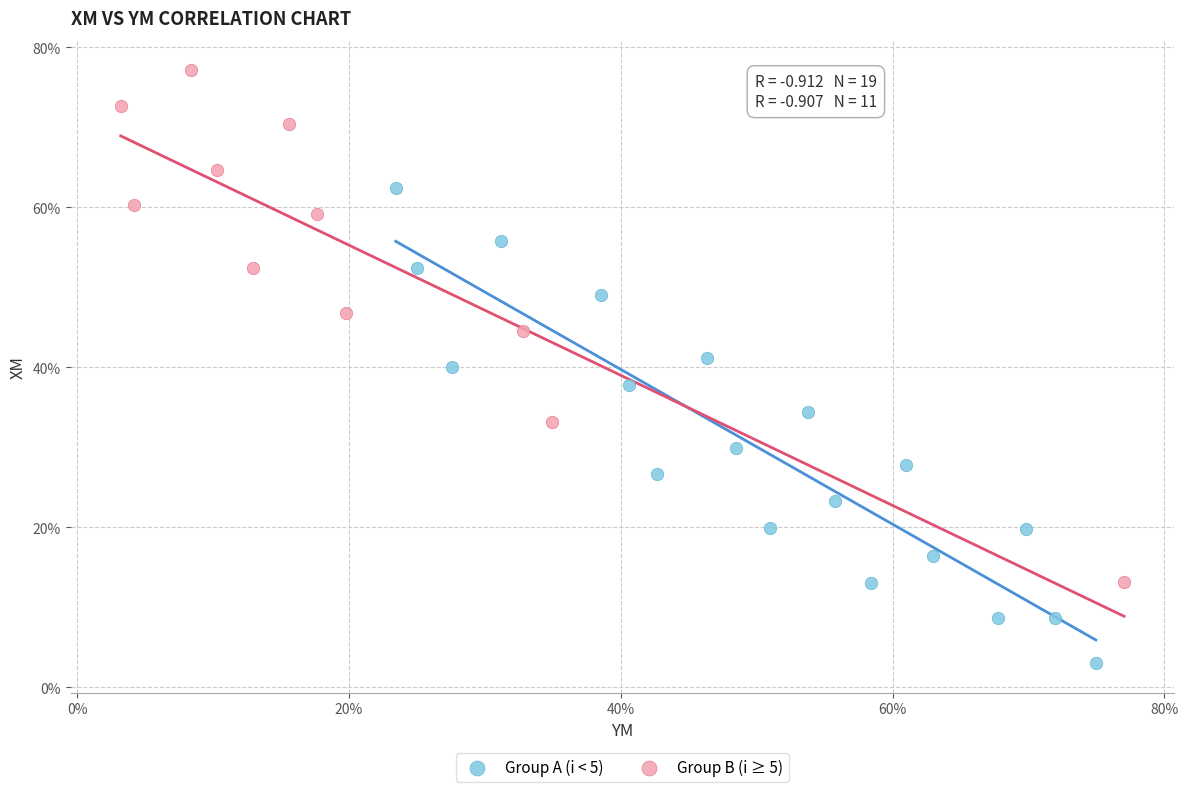

Which series contains the lowest Y value?

Group A (i < 5)